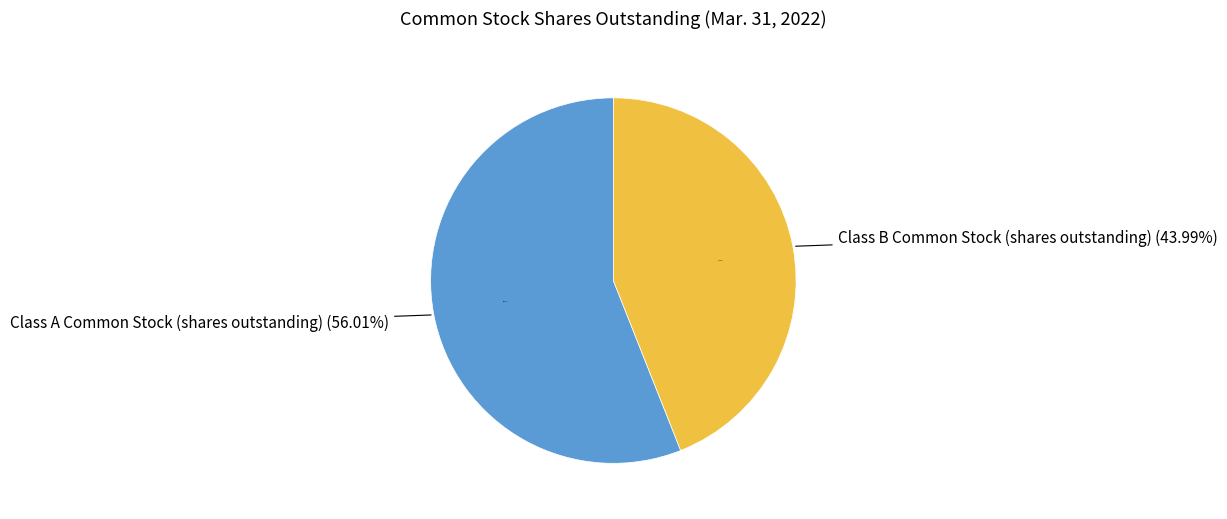

How many segments does this pie chart have?

2